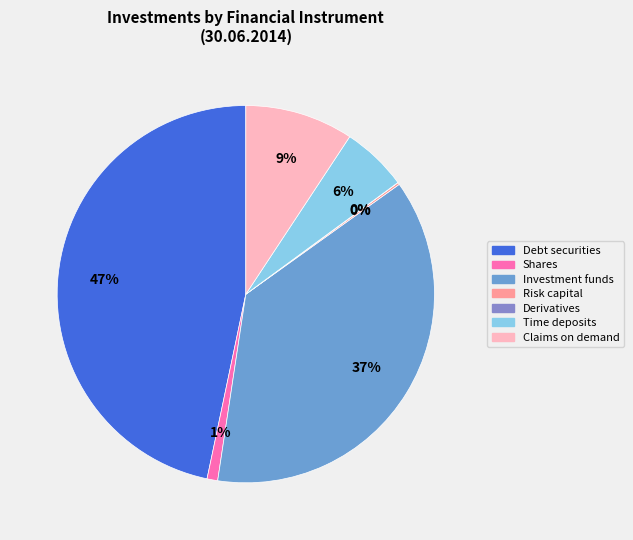

What is the total percentage of Shares and Investment funds?

38.2%